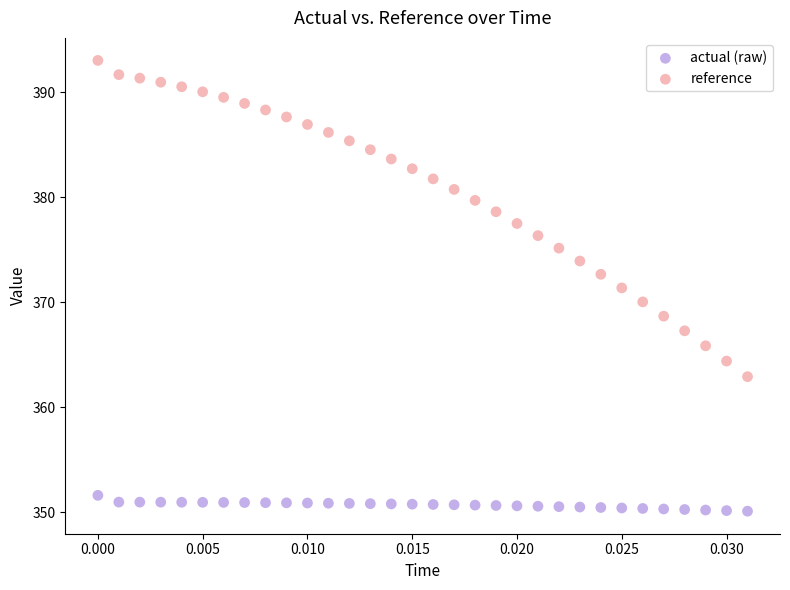

Which series has the largest Y range (max minus min)?

reference